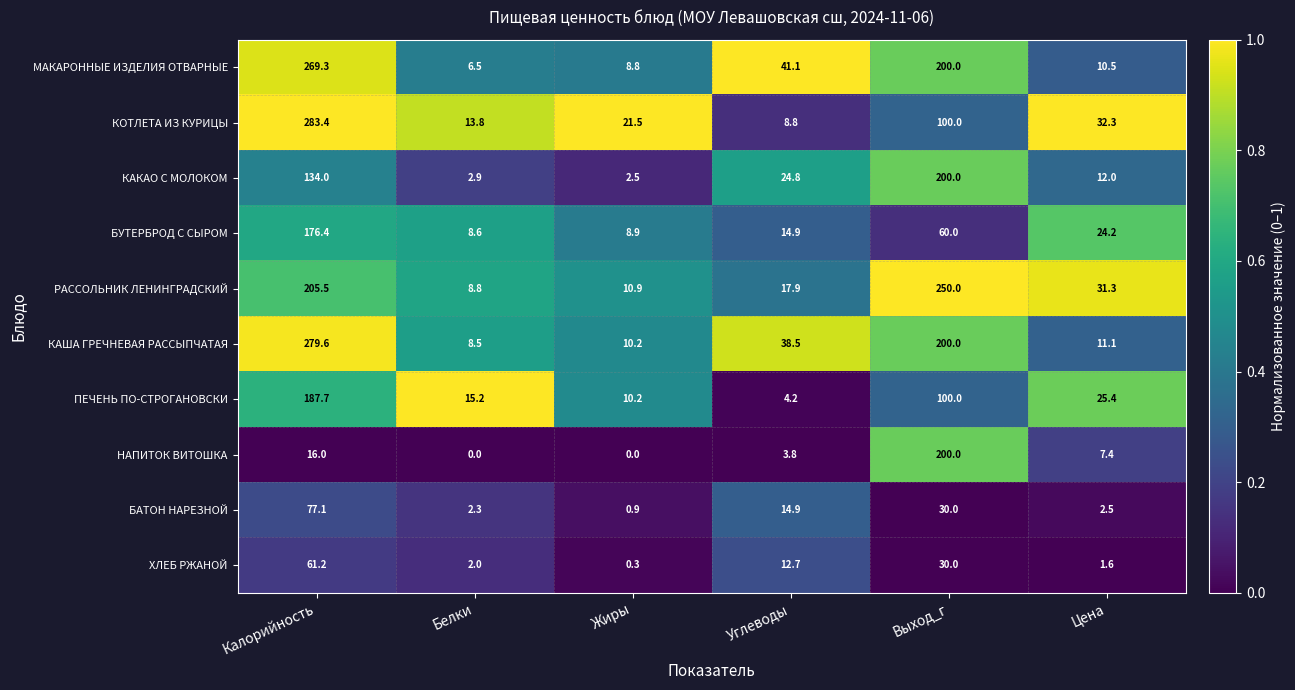

What is the difference between the highest and lowest values at Цена?

30.7